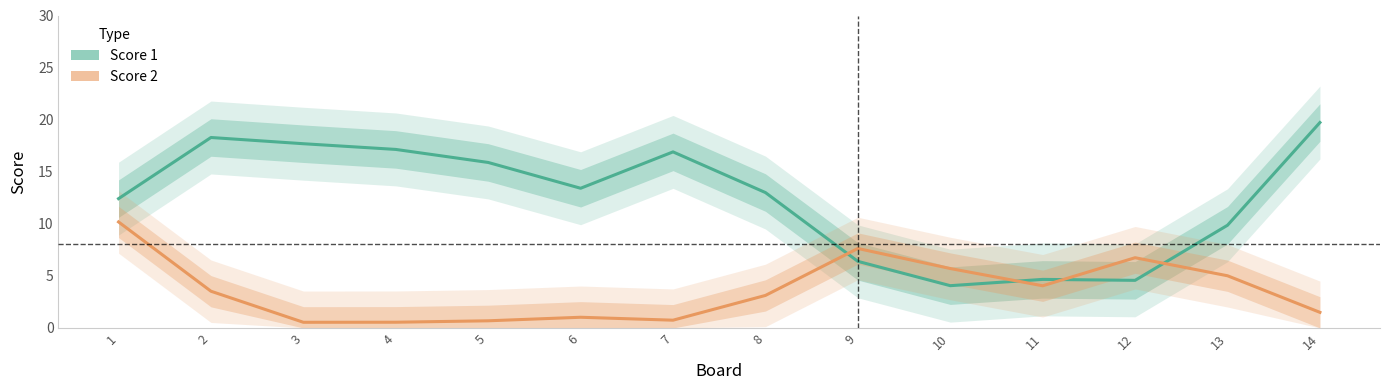

Between 3 and 9, which series saw the biggest shift?

Score 1